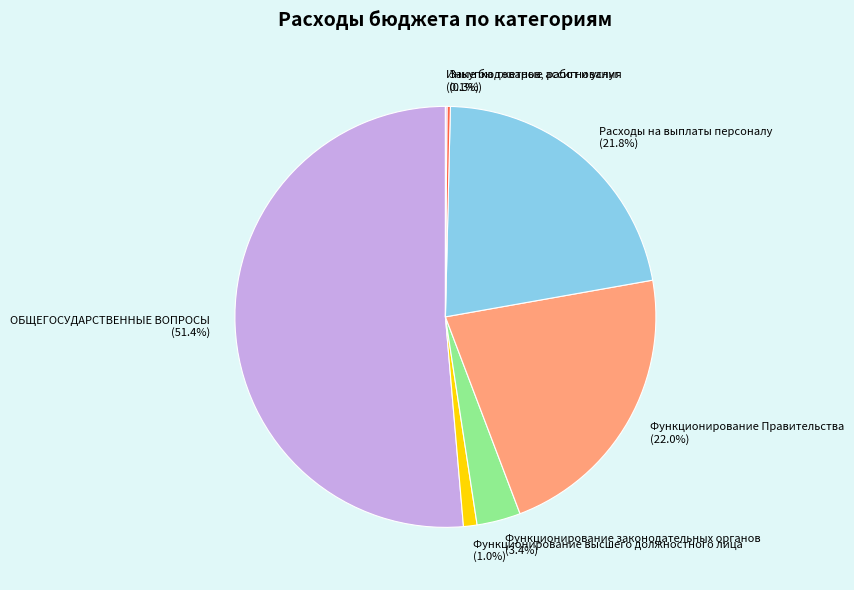

Does any single category account for the majority?

Yes